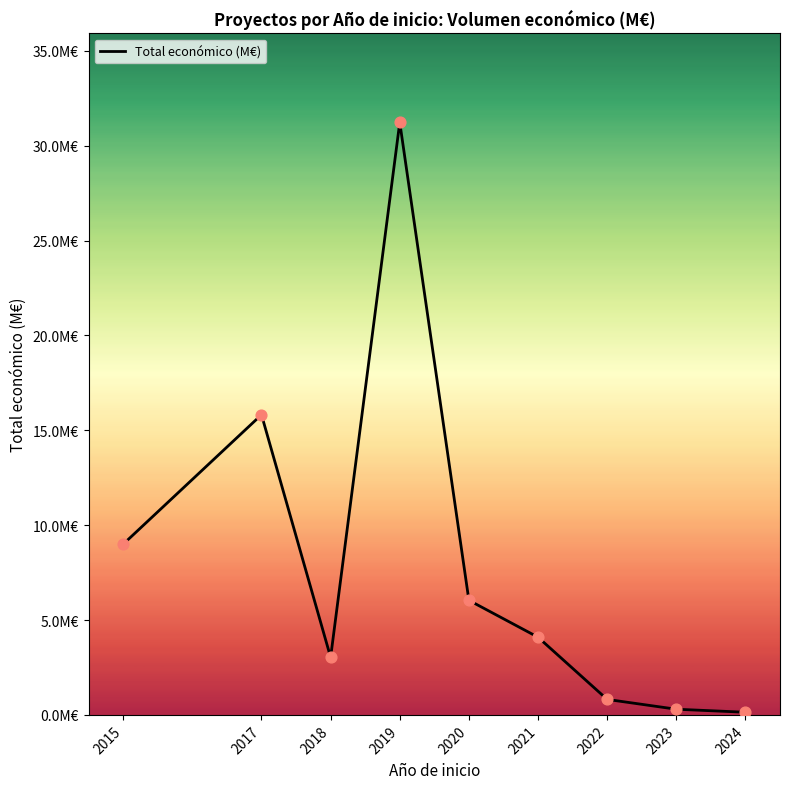

Between 2017 and 2015, which is larger?

2017